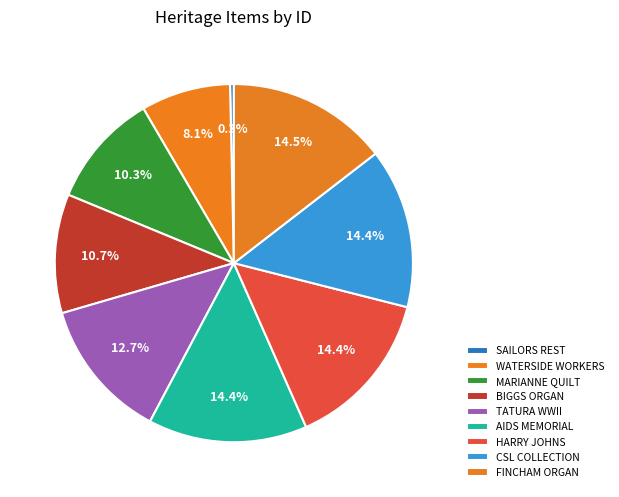

Is there a majority slice in this chart?

No